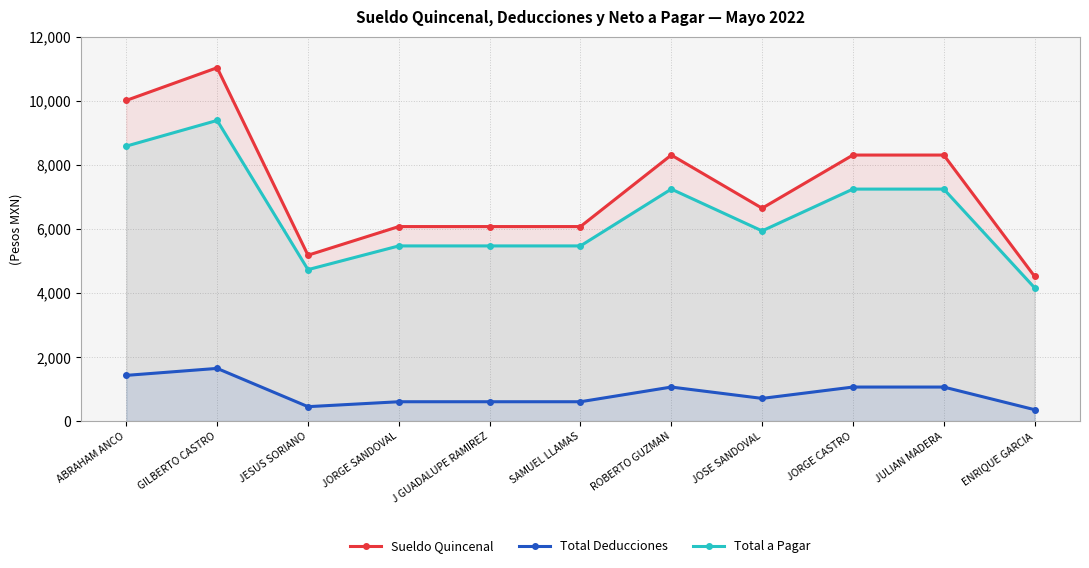

True or false: Total Deducciones and Total a Pagar intersect in this chart.

False